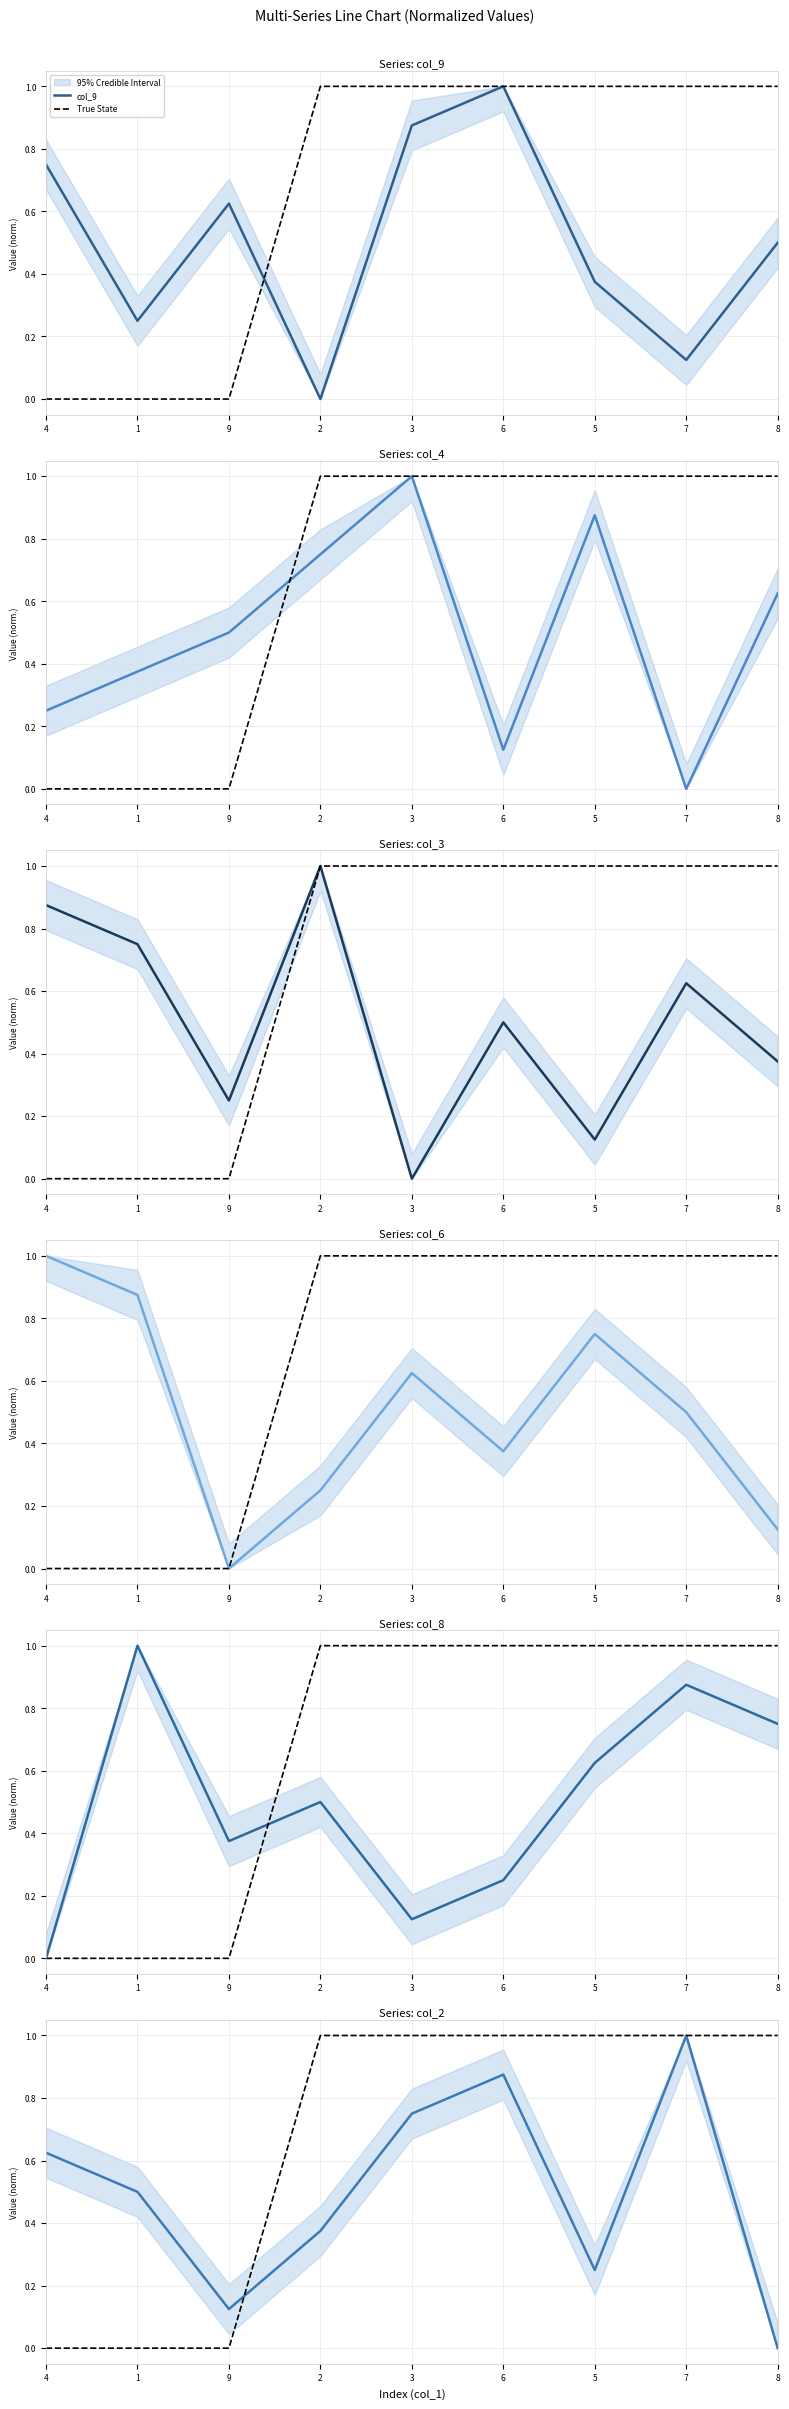

Reading left to right, transcribe all the data shown in this chart.

col_9: 4=0.8	1=0.2	9=0.6	2=0.0	3=0.9	6=1.0	5=0.4	7=0.1	8=0.5
col_4: 4=0.2	1=0.4	9=0.5	2=0.8	3=1.0	6=0.1	5=0.9	7=0.0	8=0.6
col_3: 4=0.9	1=0.8	9=0.2	2=1.0	3=0.0	6=0.5	5=0.1	7=0.6	8=0.4
col_6: 4=1.0	1=0.9	9=0.0	2=0.2	3=0.6	6=0.4	5=0.8	7=0.5	8=0.1
col_8: 4=0.0	1=1.0	9=0.4	2=0.5	3=0.1	6=0.2	5=0.6	7=0.9	8=0.8
col_2: 4=0.6	1=0.5	9=0.1	2=0.4	3=0.8	6=0.9	5=0.2	7=1.0	8=0.0